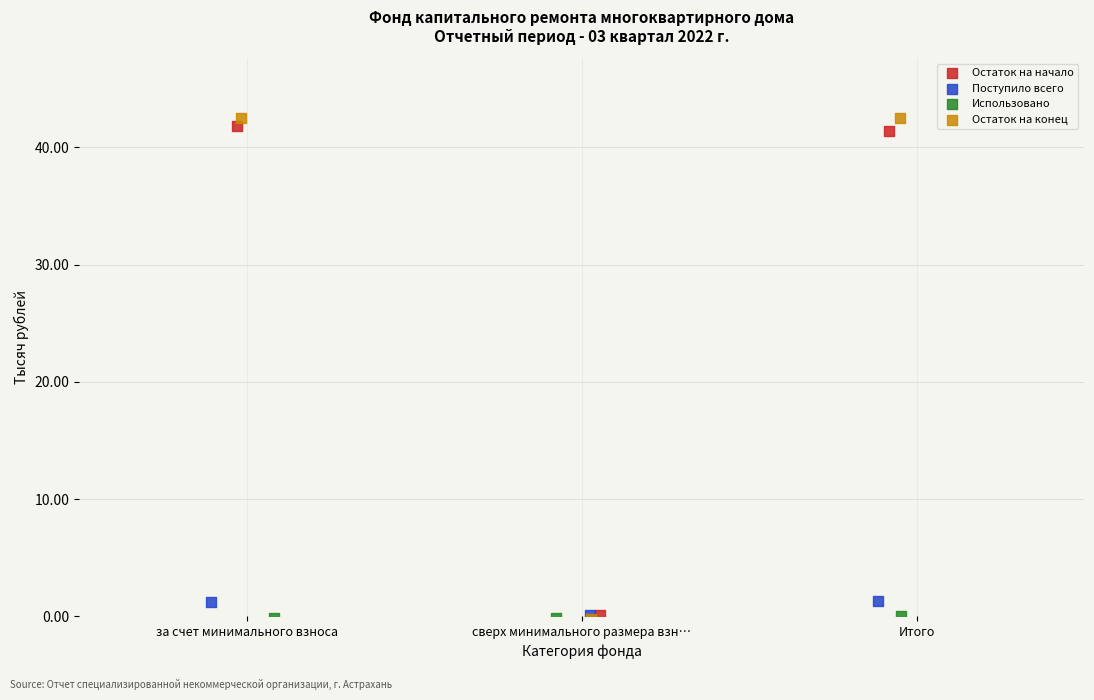

Which series has the largest Y range (max minus min)?

Остаток на конец